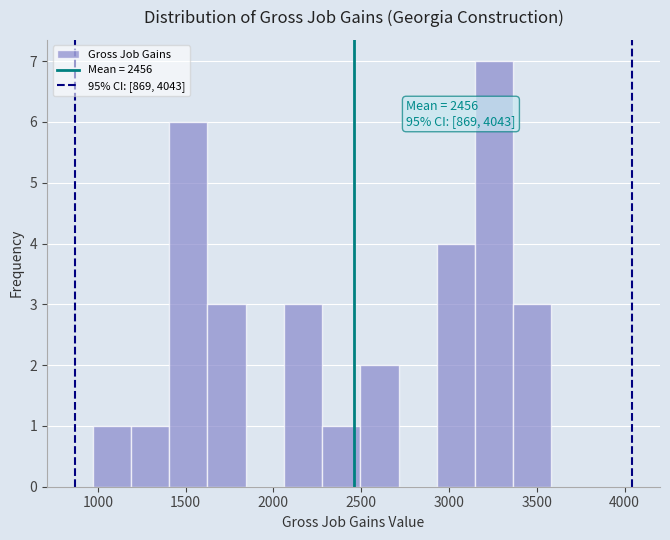

Which range on the x-axis has the tallest bar?

3150 to 3350